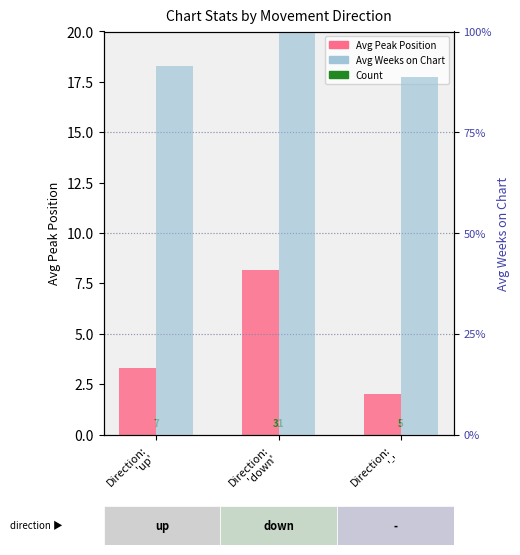

Reading left to right, list all the values displayed in this chart.

Avg Peak Position: 3.3	8.2	2.0
Avg Weeks on Chart: 91.4	109.2	88.8